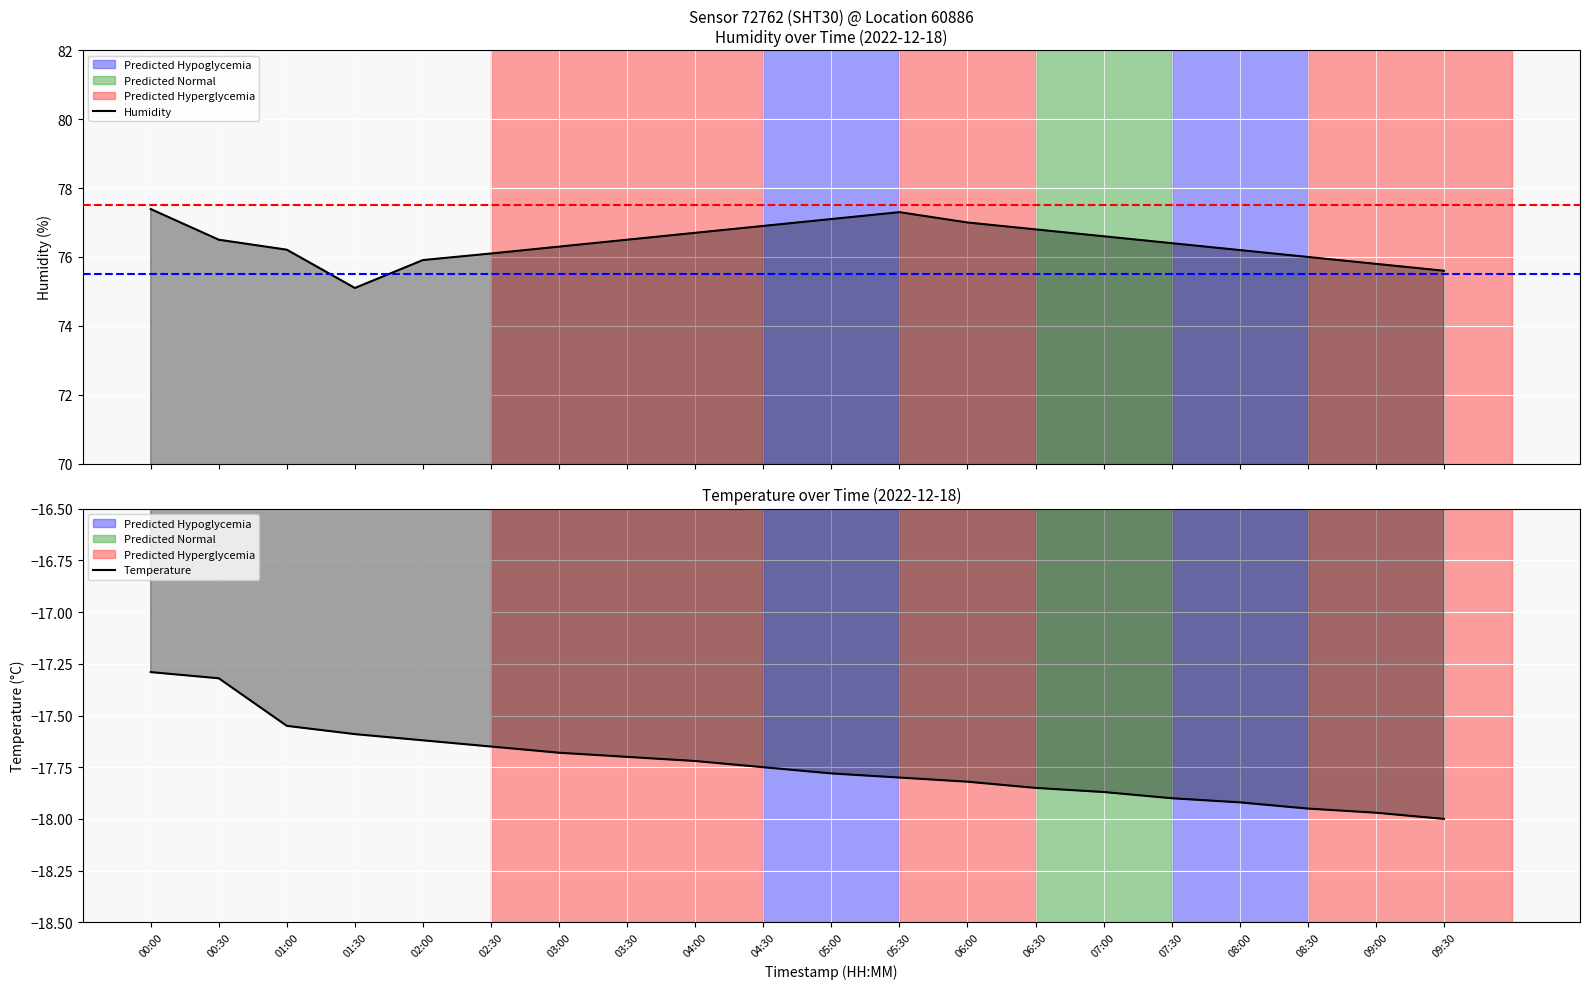

Which series has the largest total across all categories?

humidity line